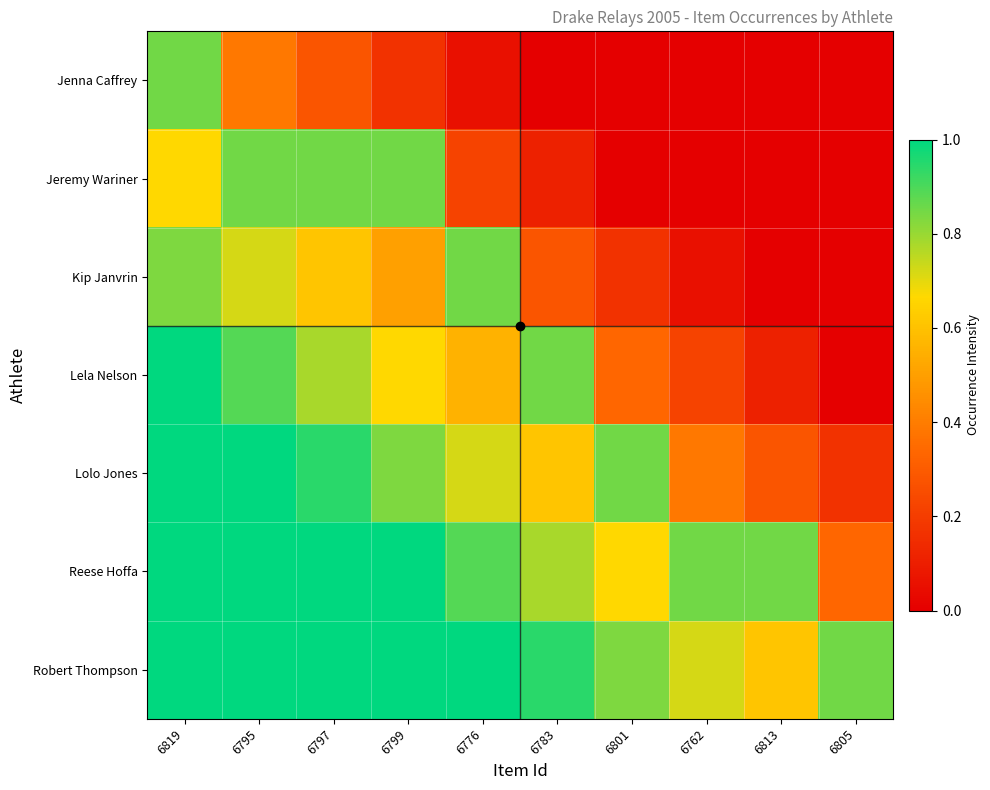

Between 6805 and 6795, which is larger?

6795